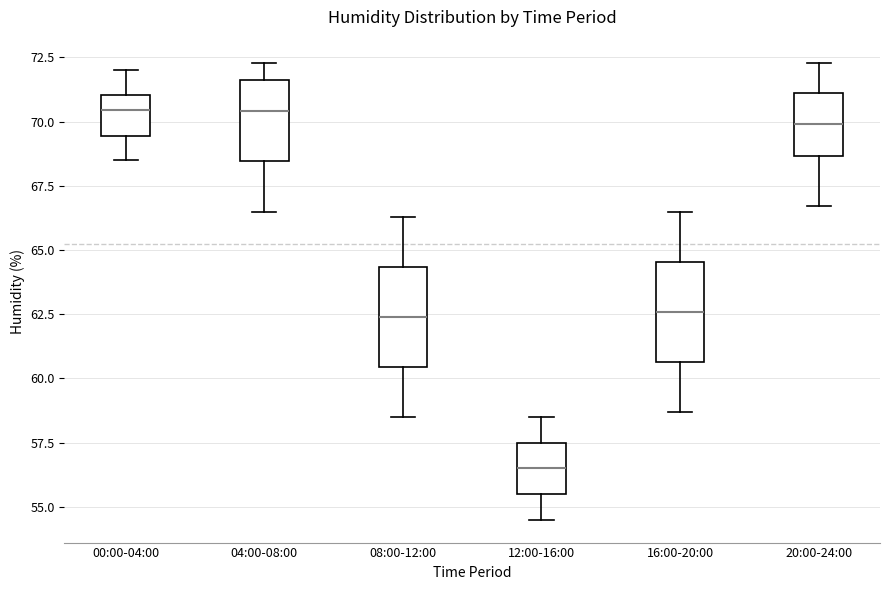

Where is the upper edge of the box for 00:00-04:00 on the y-axis? The values are not printed on the chart, so give them approximately, as read against the axis.

71.0